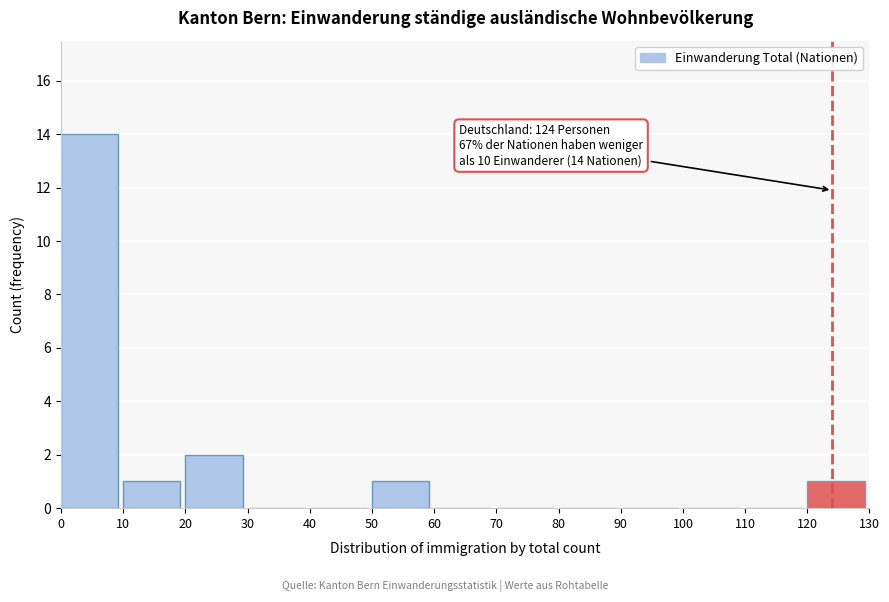

Over which range of the x-axis is the bar tallest?

0 to 10